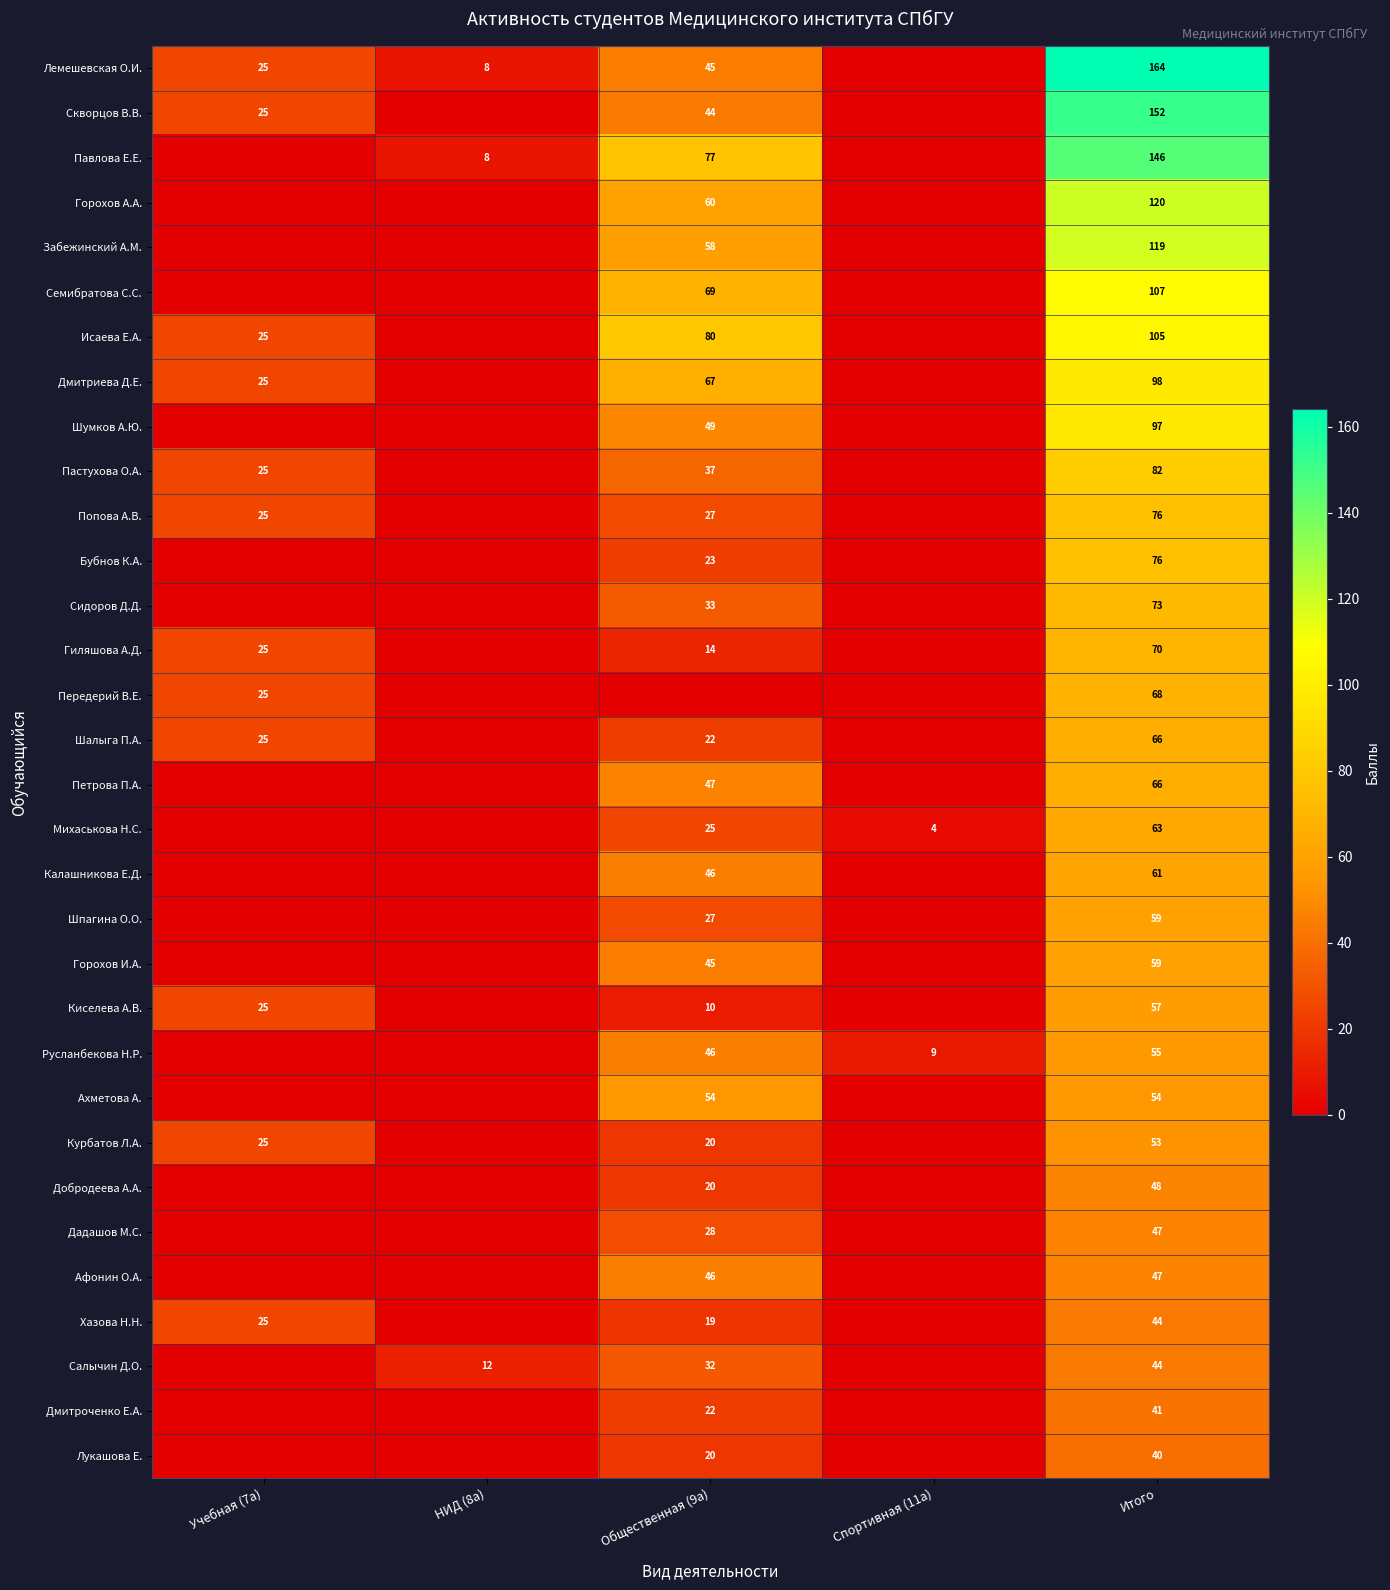

What is the difference between the Скворцов В.В. values at Итого and Общественная (9а)?

108